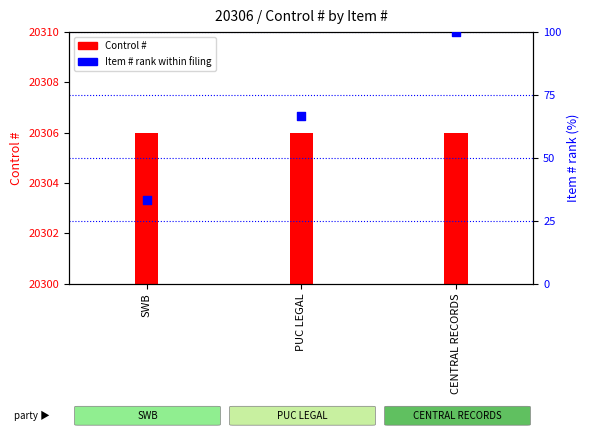

At how many categories does at least one series exceed 8858?

3